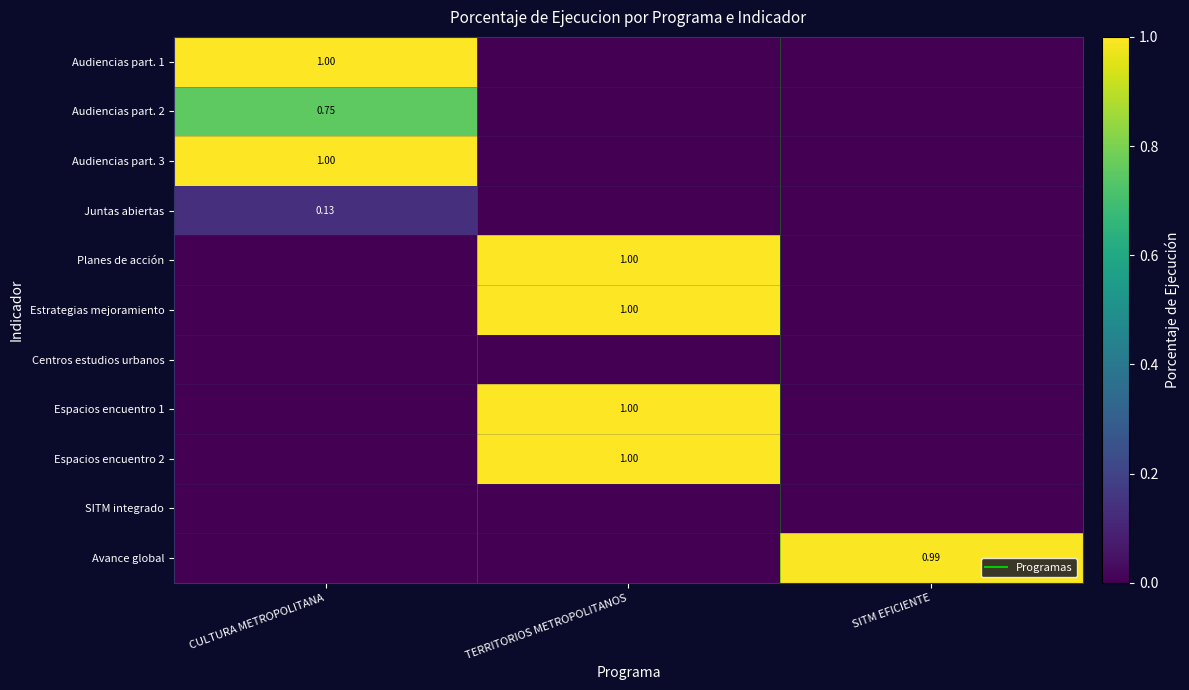

The Planes de acción series shows 0.0 at CULTURA METROPOLITANA. True or false?

True